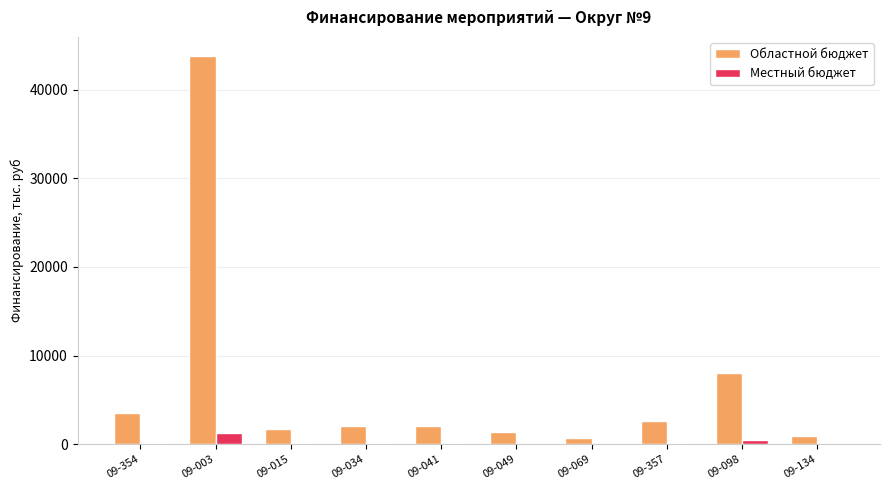

What is the sum of the Областной бюджет values at 09-357 and 09-134?

3556.2